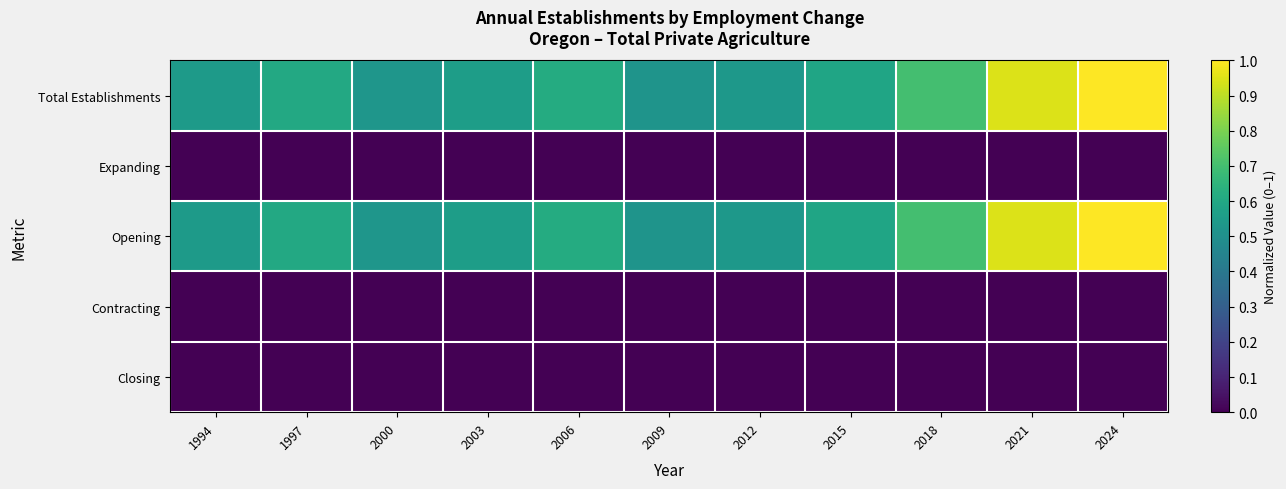

At how many categories does at least one series exceed 0?

11